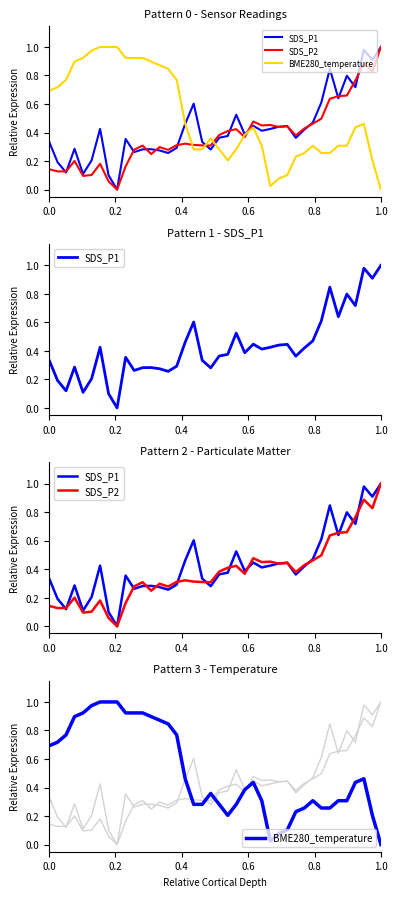

How many positive values does the SDS_P1 series have?

39